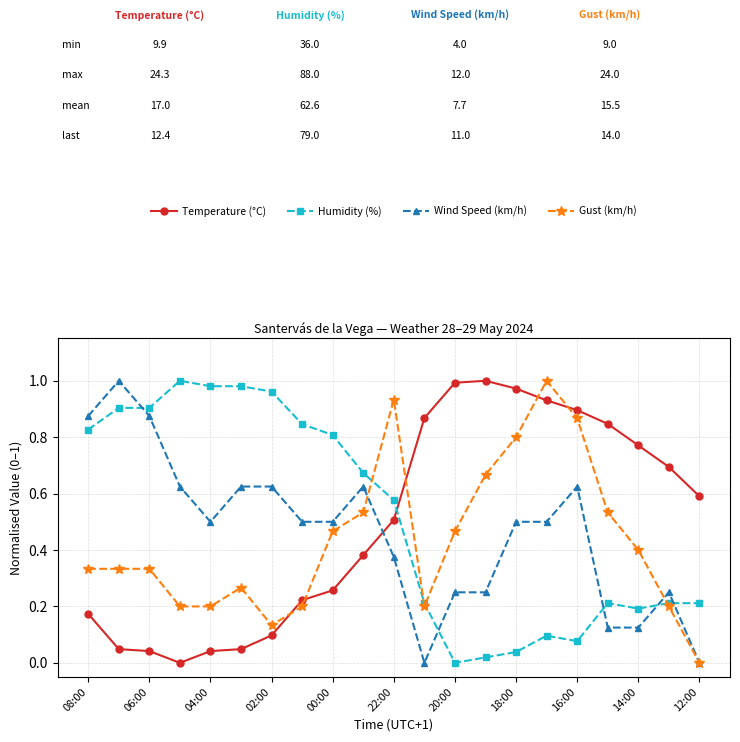

How many distinct data groups are displayed?

4